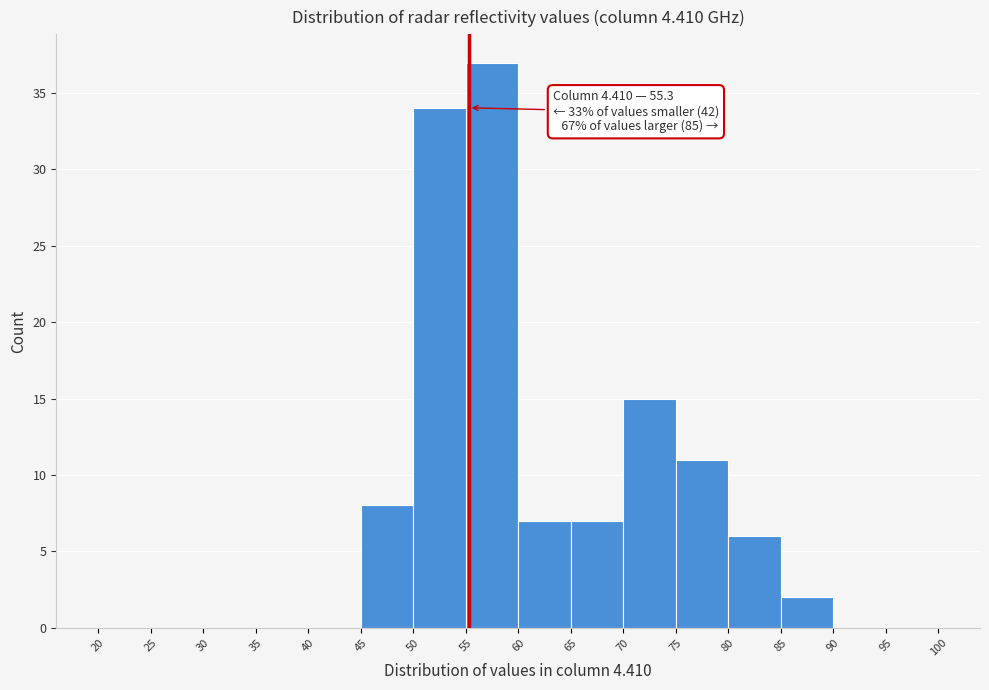

Over which range of the x-axis is the bar tallest?

55 to 60